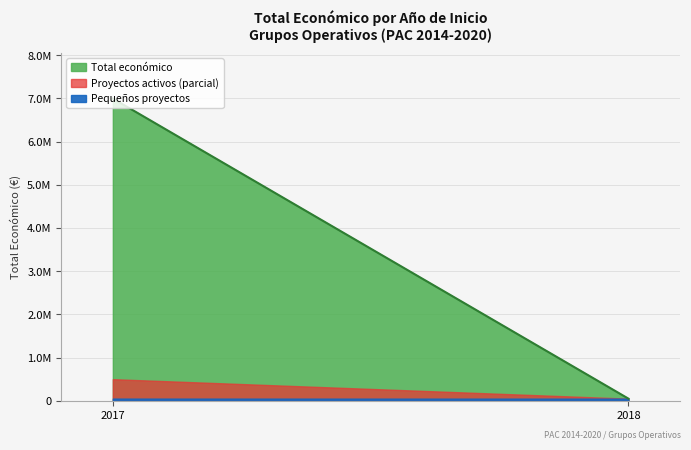

The value at 2017 is 16516. True or false?

False